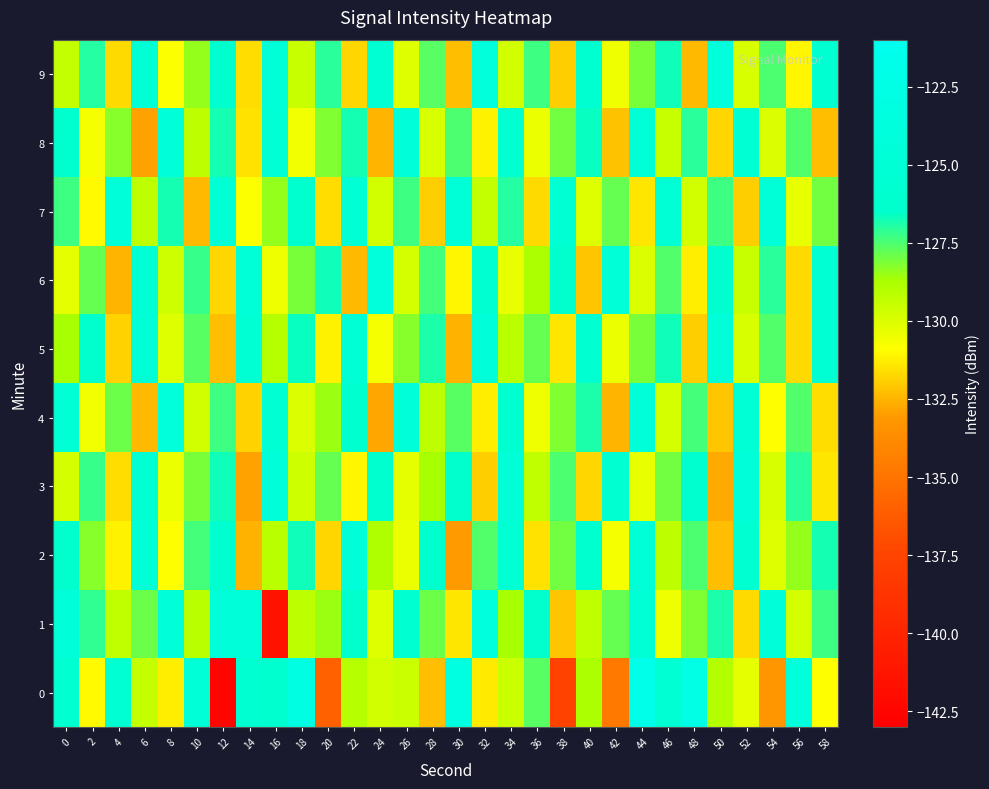

Which series has the largest total across all categories?

1